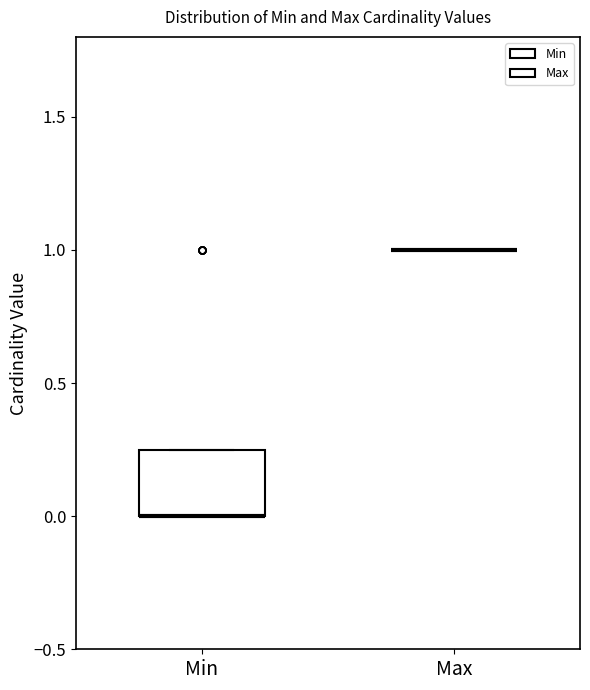

Where is the upper edge of the box for Min on the y-axis? The values are not printed on the chart, so give them approximately, as read against the axis.

0.25